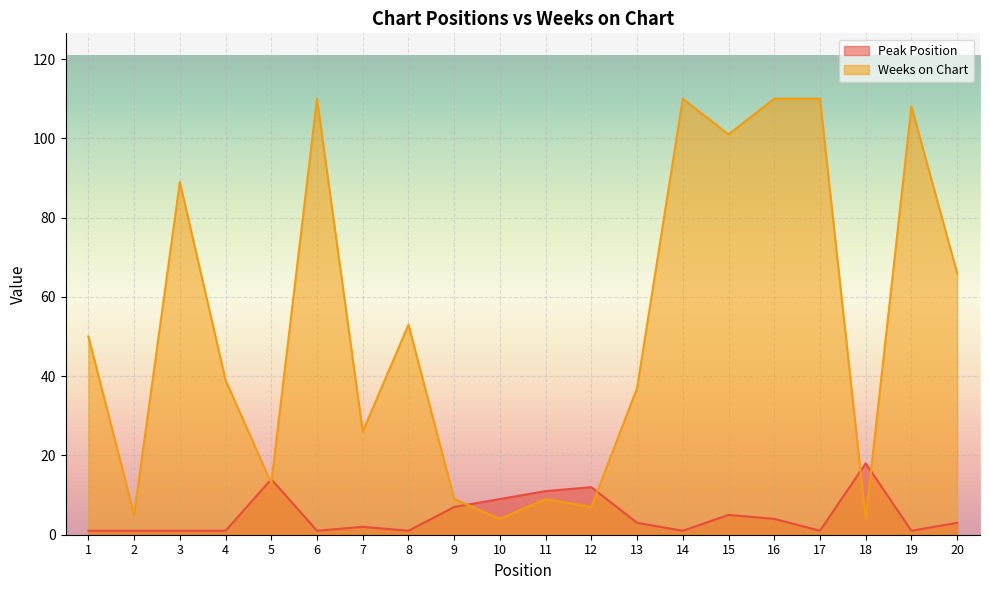

Is the value of Weeks on Chart at 15 greater than the value of Peak Position at 9?

Yes